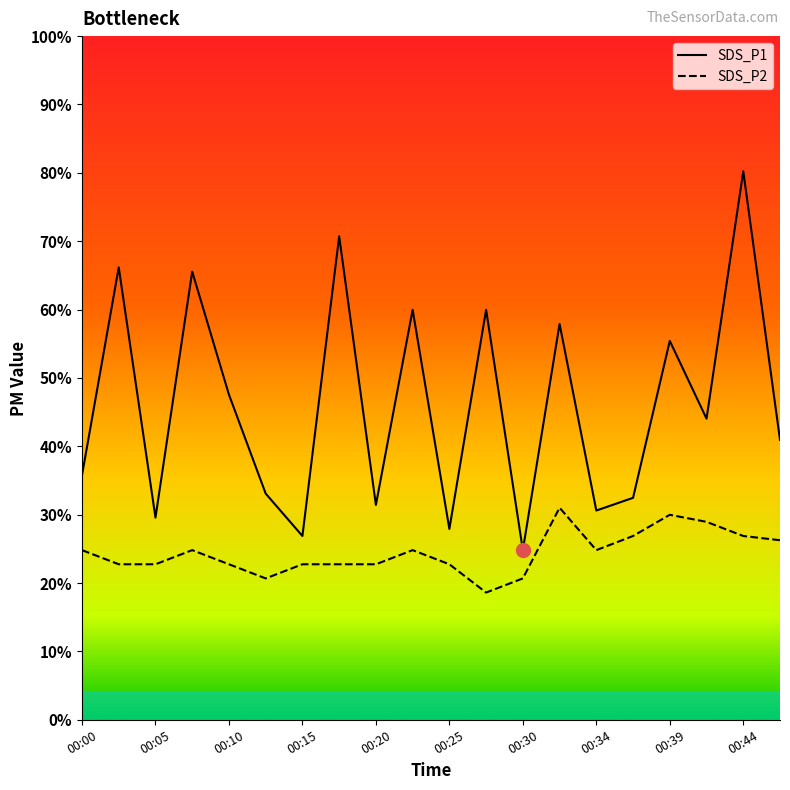

Does the chart display data point markers on the line(s)?

No